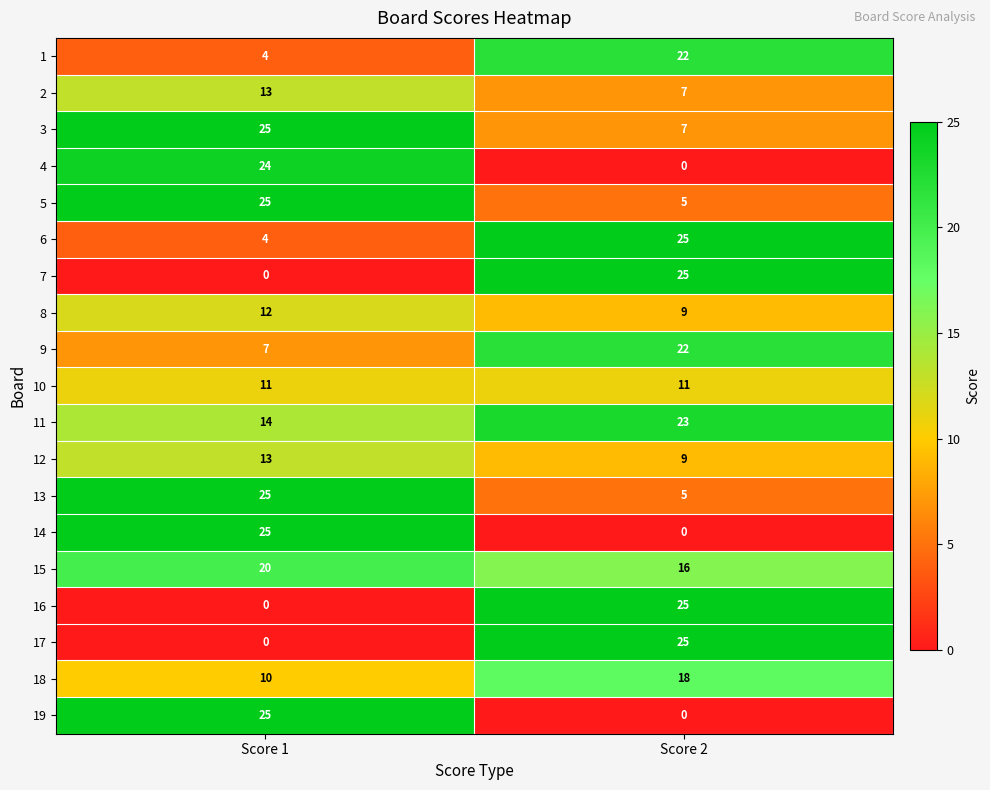

Is it true that 6 equals 7 at Score 1?

False